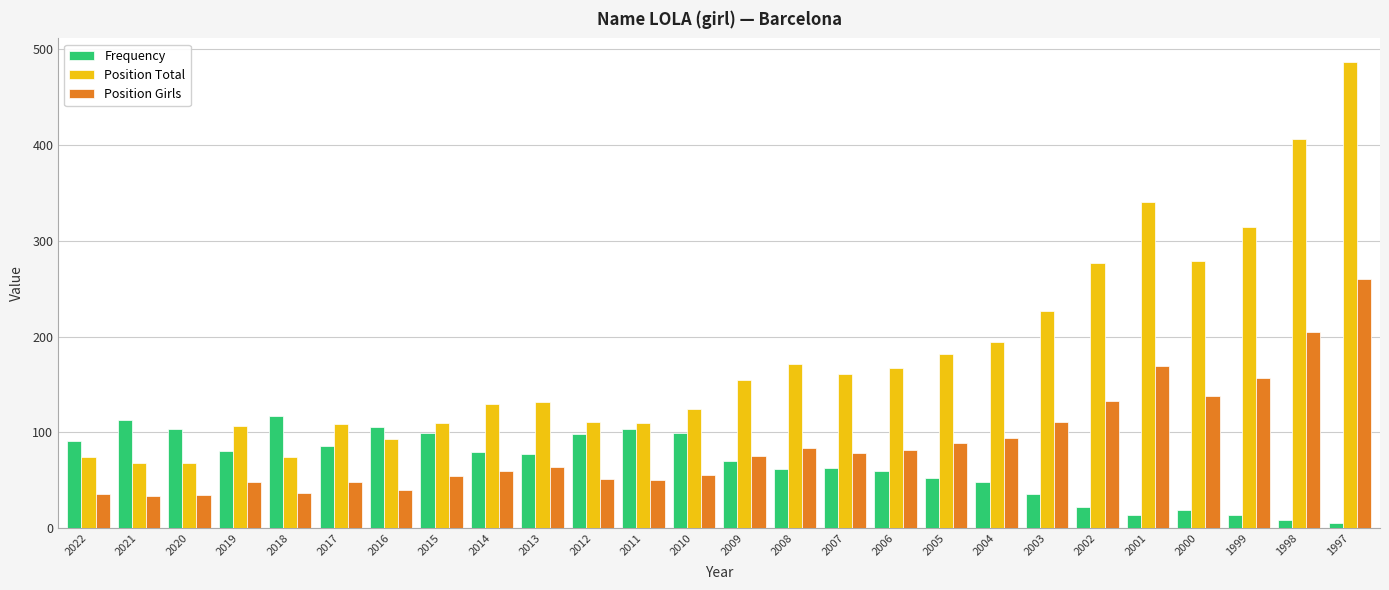

What is the value of the Position Total bar at the 19th from the left?

194